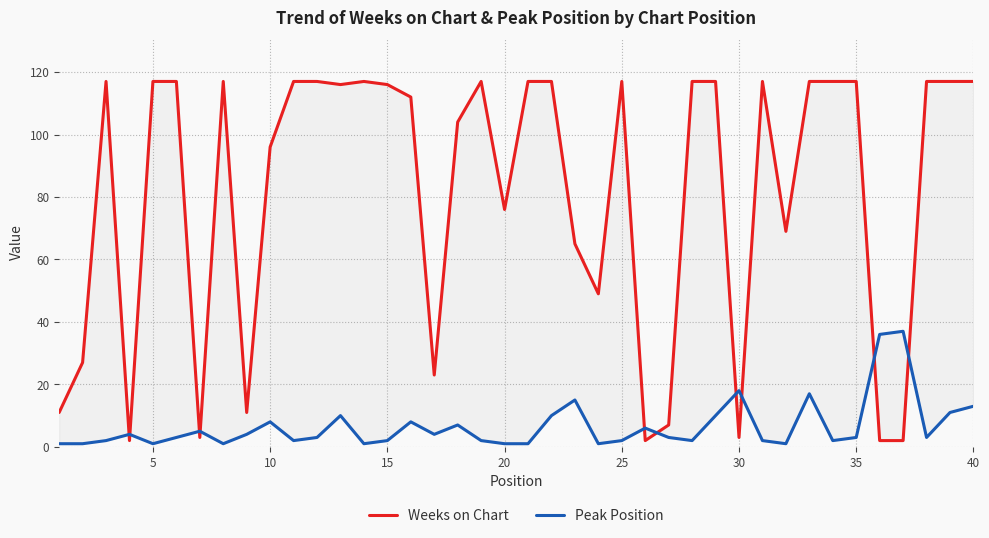

Rank the series at 30 from highest to lowest value.

Peak Position, Weeks on Chart